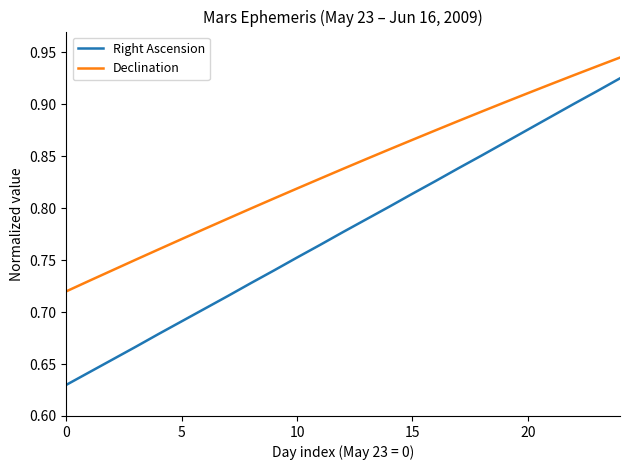

Which series has the largest range (max minus min)?

Right Ascension